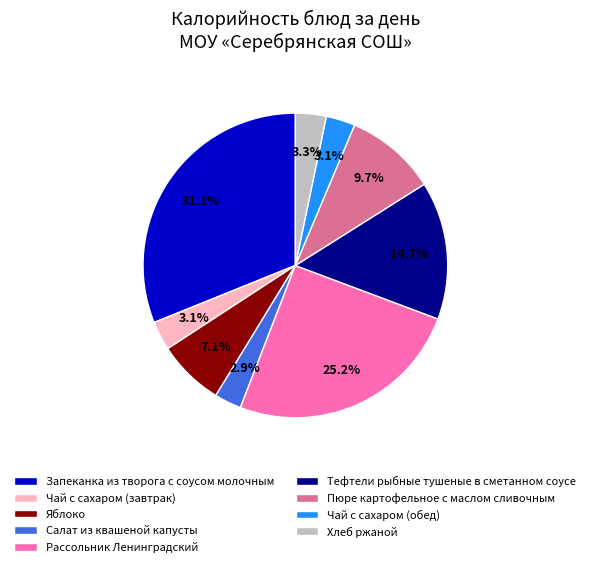

Count the number of slices in the pie.

9